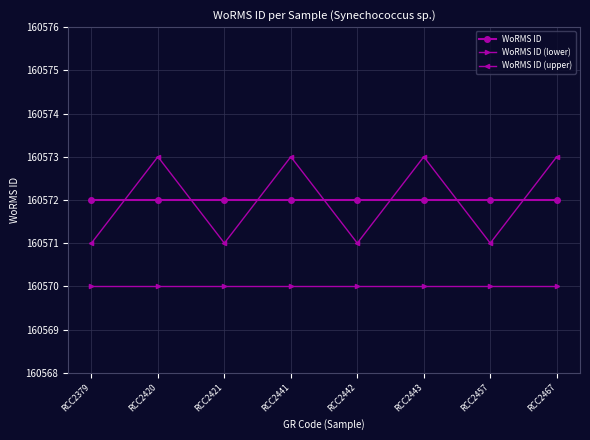

Is the value of WoRMS ID (lower) at RCC2442 greater than the value of WoRMS ID (upper) at RCC2421?

No